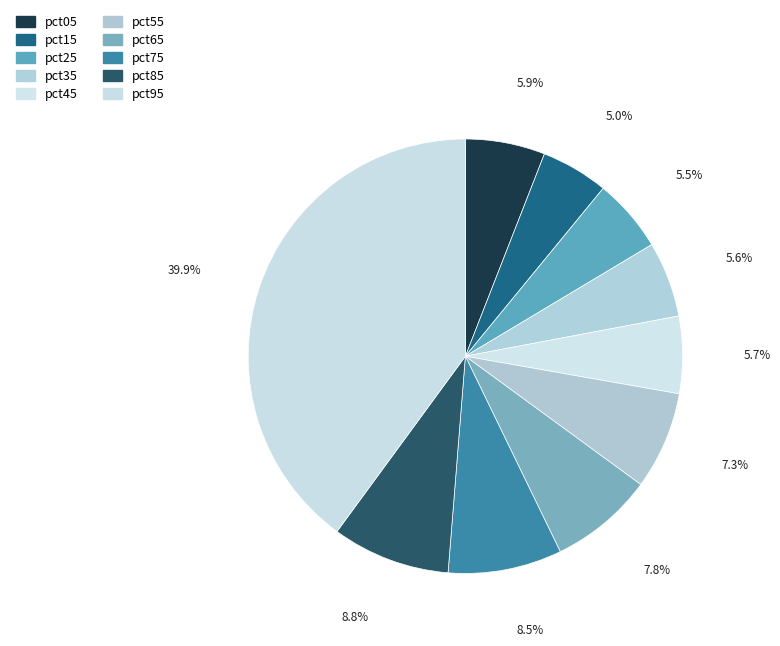

How many segments does this pie chart have?

10